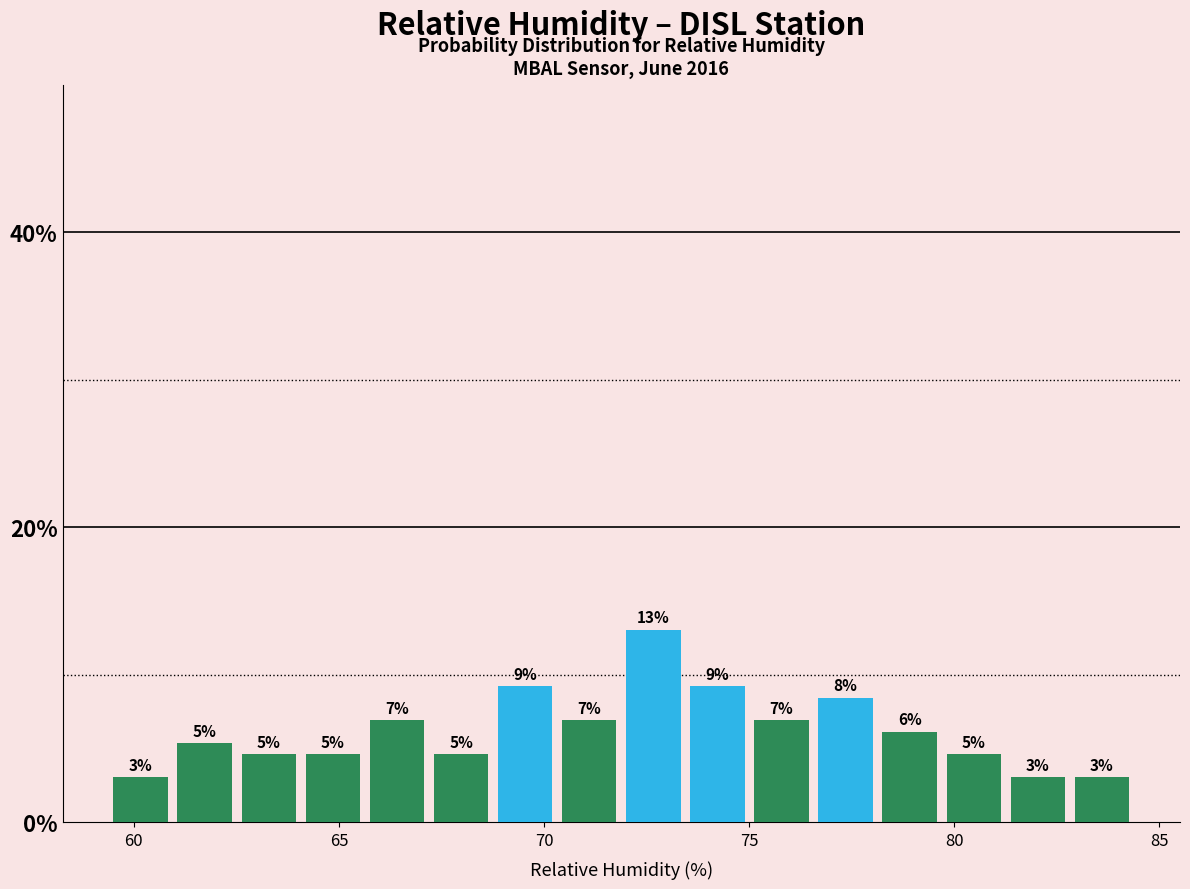

Read against the x-axis, roughly where is the centre of the tallest bar?

72.5